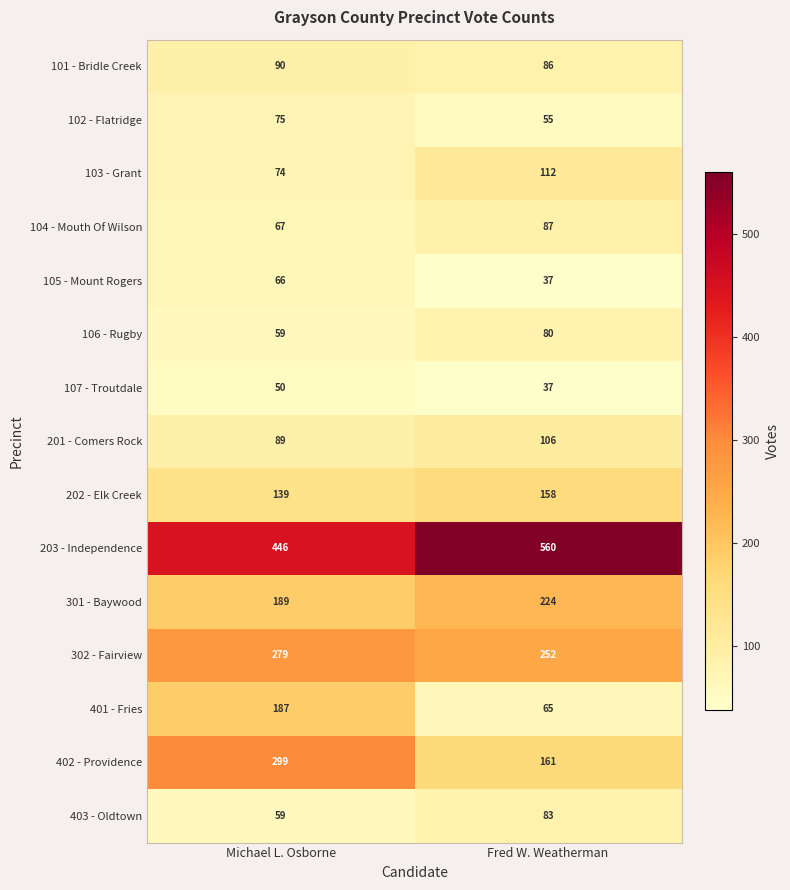

Which series has the largest range (max minus min)?

402 - Providence